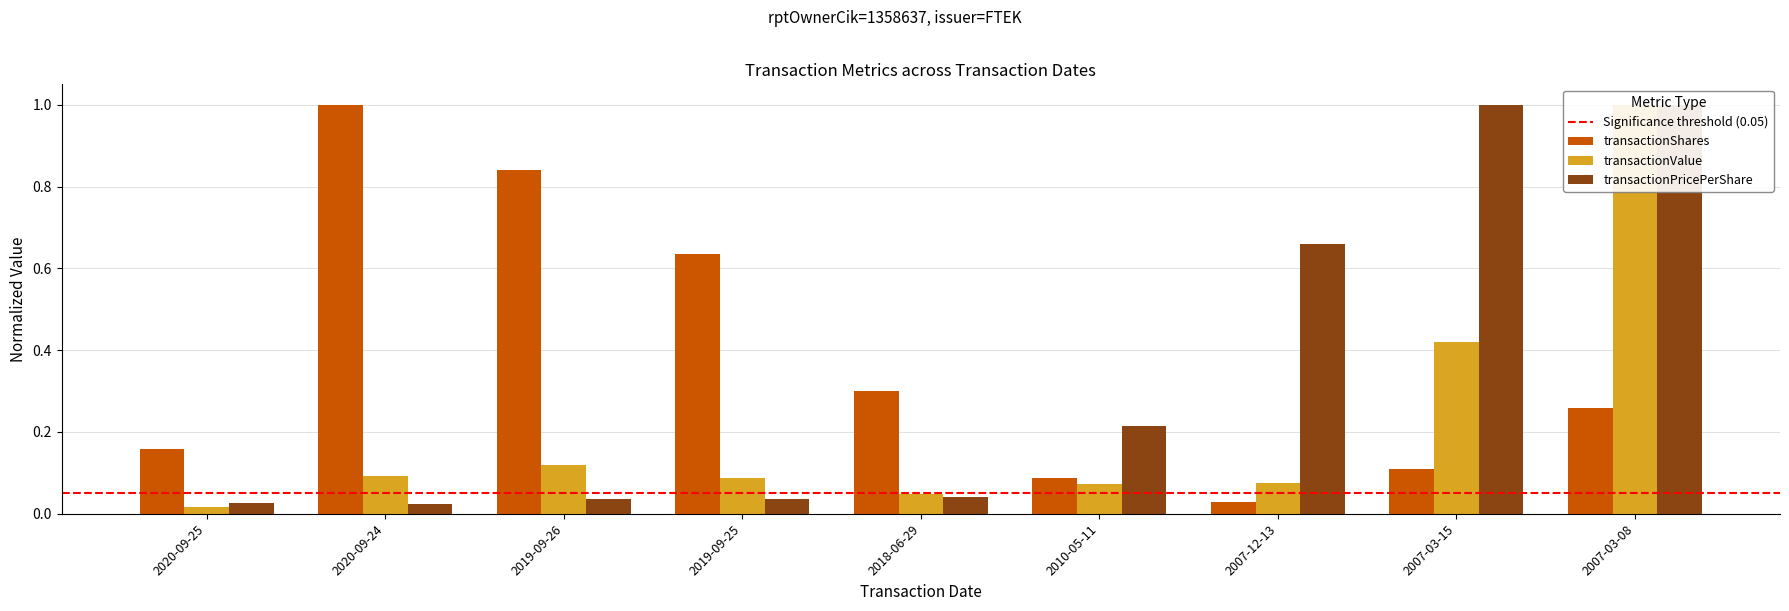

Reading left to right, what are all the values shown in this chart?

transactionShares: 2020-09-25=0.2	2020-09-24=1.0	2019-09-26=0.8	2019-09-25=0.6	2018-06-29=0.3	2010-05-11=0.1	2007-12-13=0.0	2007-03-15=0.1	2007-03-08=0.3
transactionValue: 2020-09-25=0.0	2020-09-24=0.1	2019-09-26=0.1	2019-09-25=0.1	2018-06-29=0.0	2010-05-11=0.1	2007-12-13=0.1	2007-03-15=0.4	2007-03-08=1.0
transactionPricePerShare: 2020-09-25=0.0	2020-09-24=0.0	2019-09-26=0.0	2019-09-25=0.0	2018-06-29=0.0	2010-05-11=0.2	2007-12-13=0.7	2007-03-15=1.0	2007-03-08=1.0